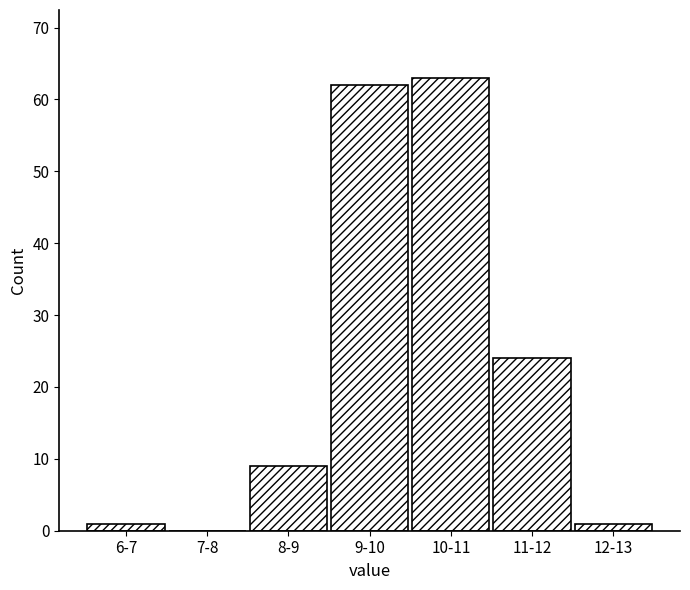

Reading right to left, extract all data points from this chart.

12-13=1	11-12=24	10-11=63	9-10=62	8-9=9	7-8=0	6-7=1